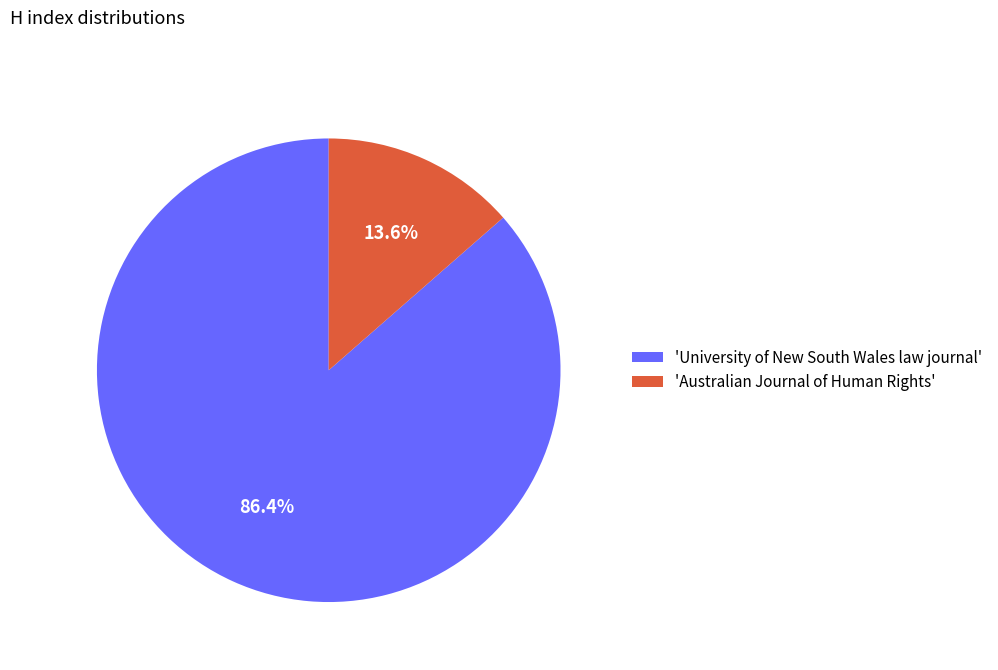

Rank the categories by value from lowest to highest.

'Australian Journal of Human Rights', 'University of New South Wales law journal'